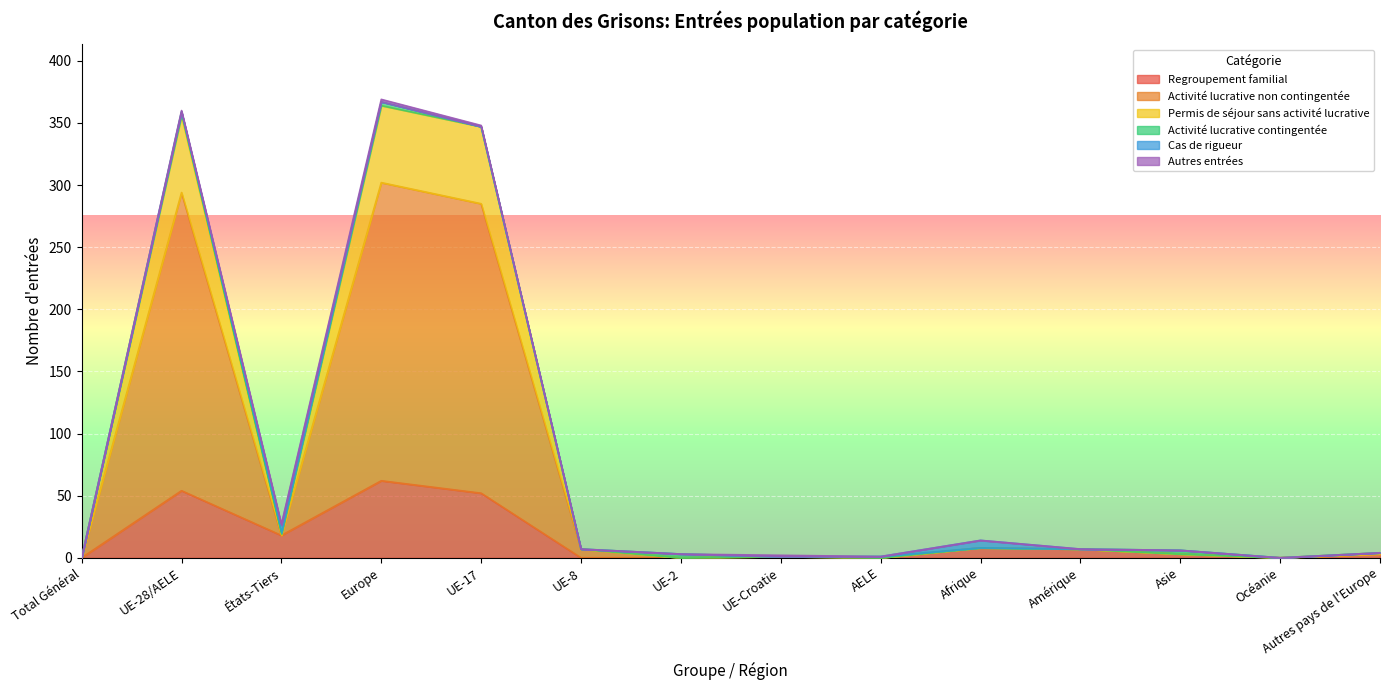

What value does the Regroupement familial series have at États-Tiers?

18